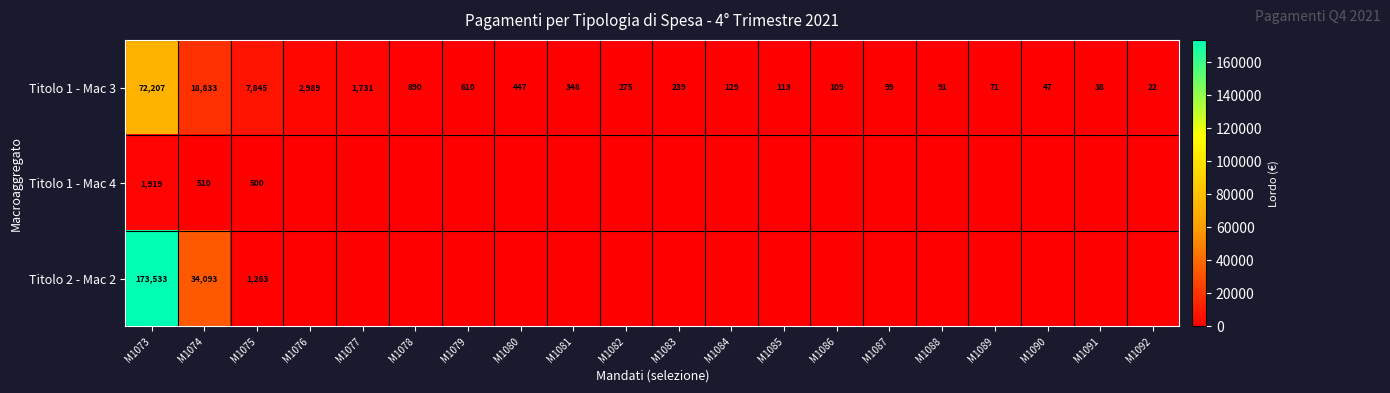

Rank the series at M1075 from lowest to highest value.

Titolo 1 - Mac 4, Titolo 2 - Mac 2, Titolo 1 - Mac 3